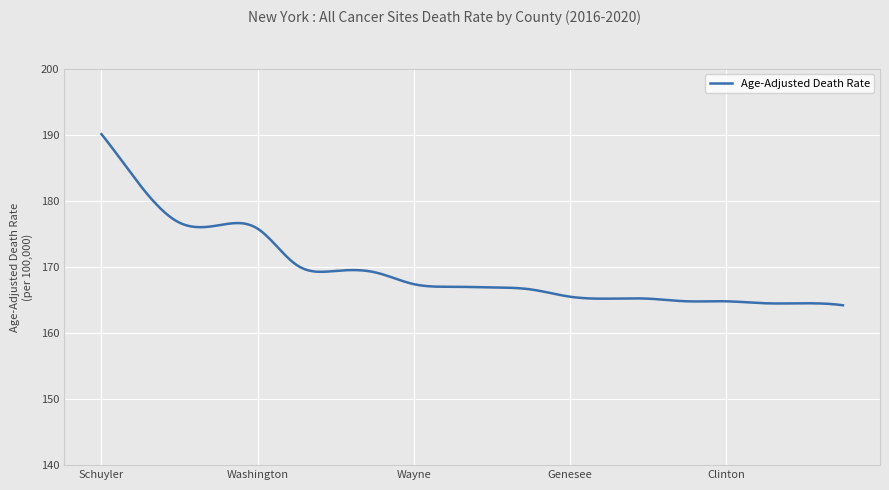

What is the greatest value displayed?

190.1